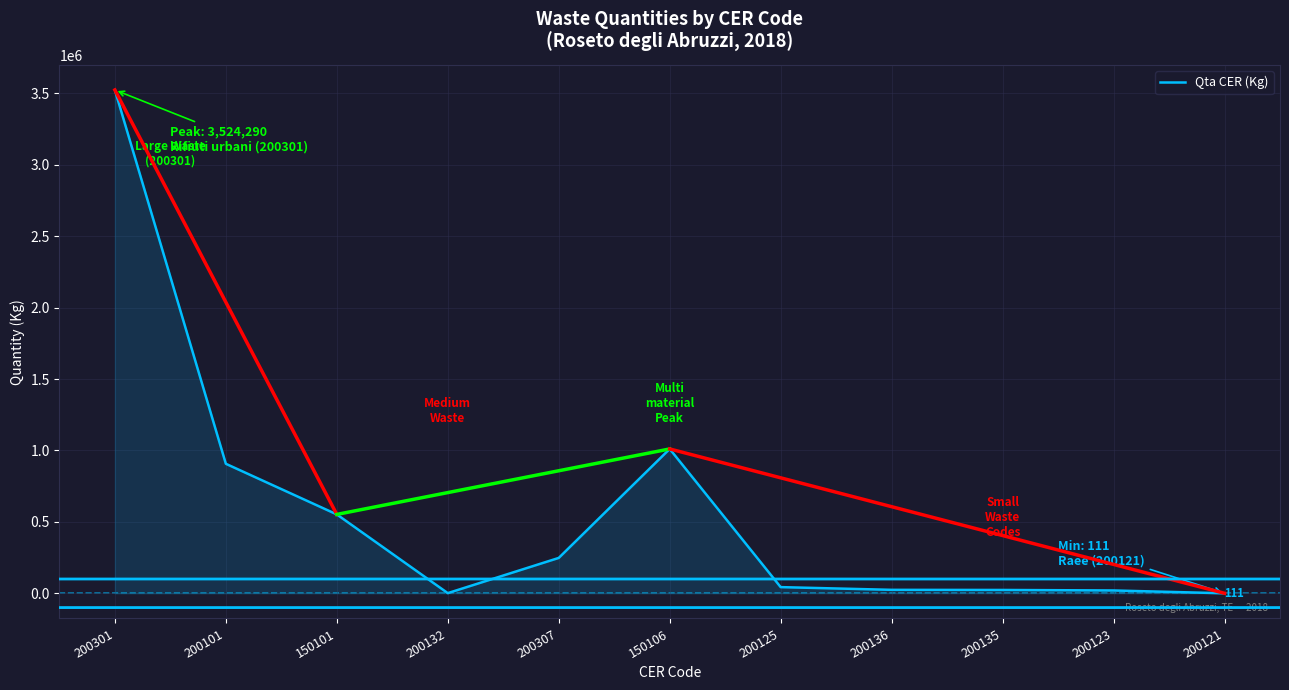

Which has a higher value, 200135 or 150106?

150106